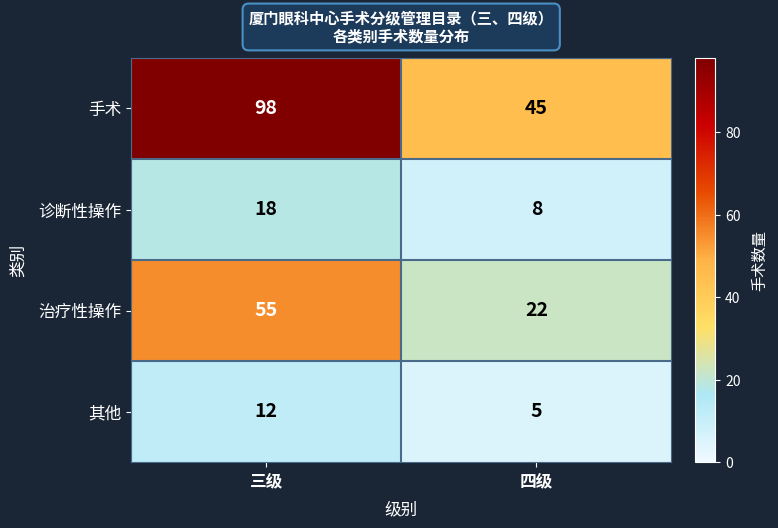

What is the greatest value displayed?

98